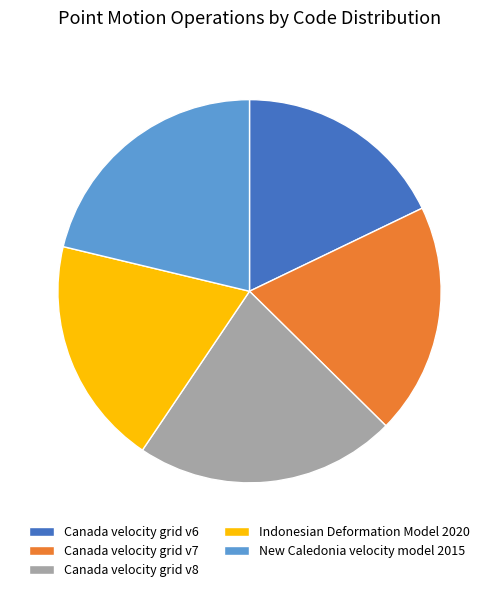

How many slices are in this pie chart?

5